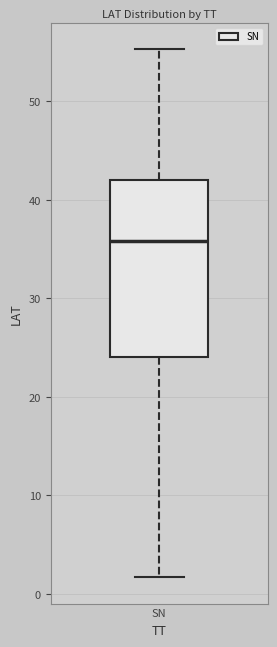

Where is the upper edge of the box for SN on the y-axis? The values are not printed on the chart, so give them approximately, as read against the axis.

42